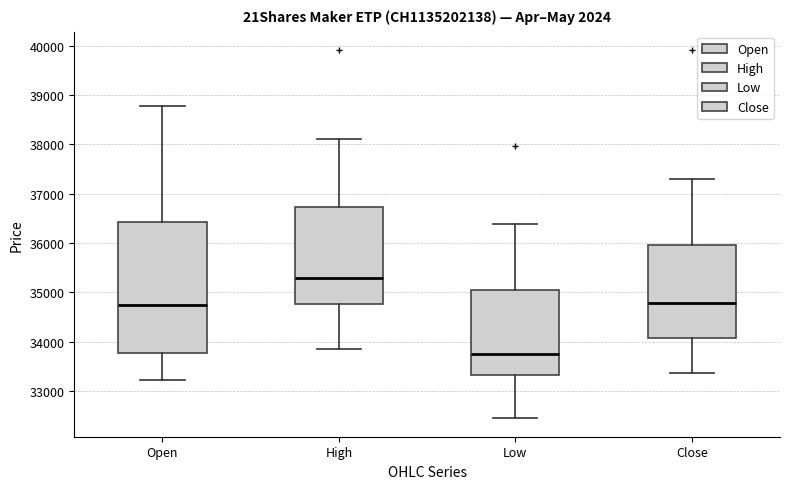

Which box's median line is the highest?

High